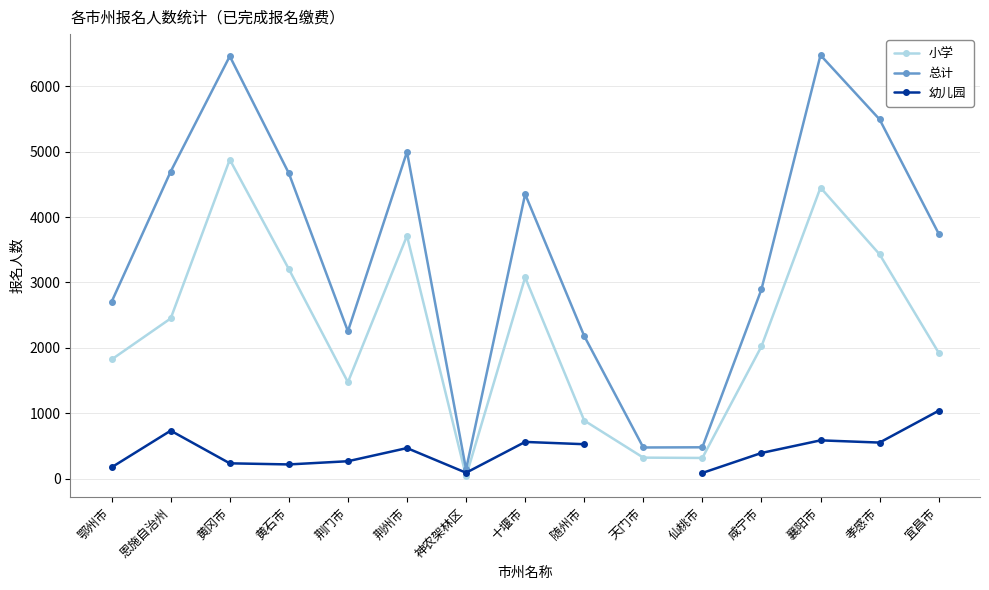

At how many categories does at least one series exceed 1161?

12